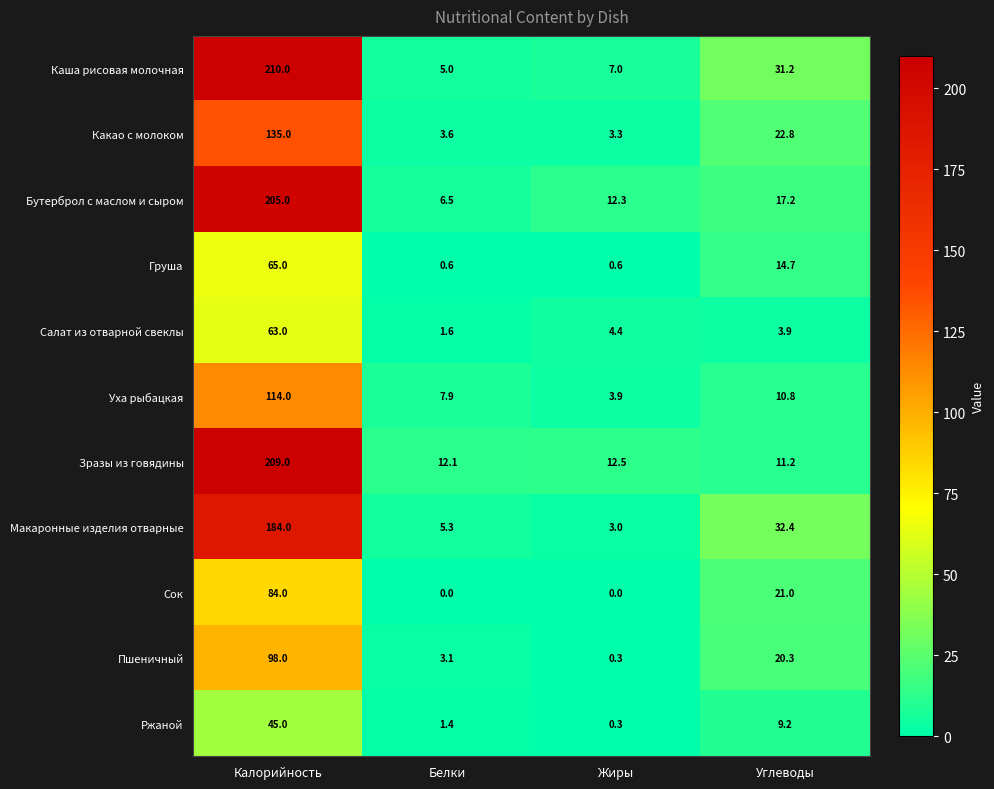

Which series changed the most between Белки and Углеводы?

Макаронные изделия отварные